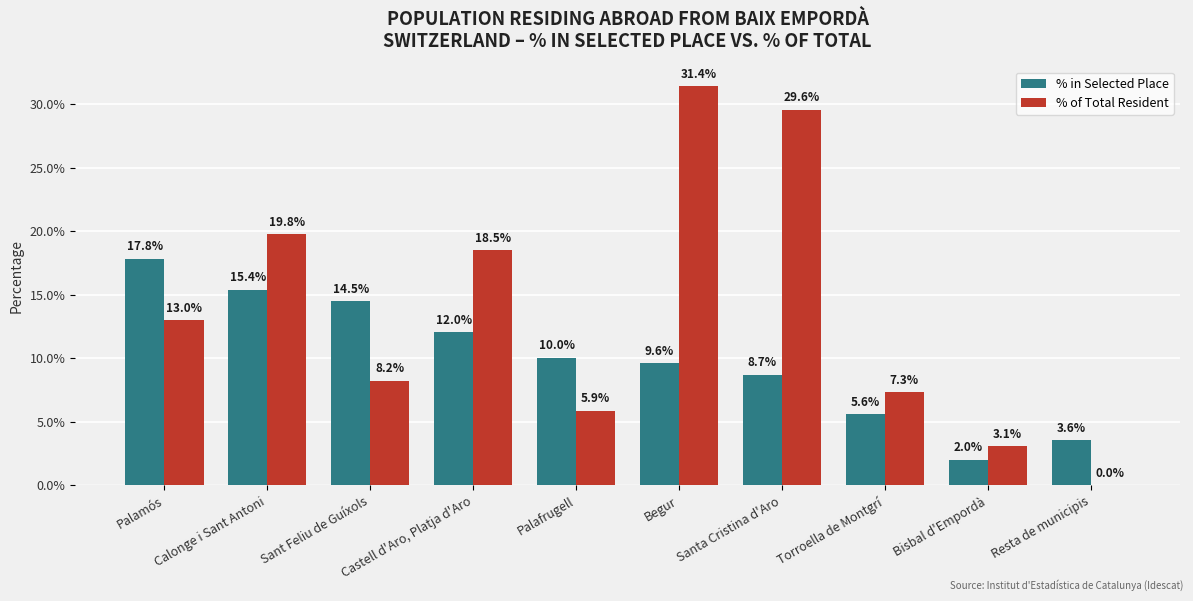

Is it true that % of Total Resident equals 8.2 at Sant Feliu de Guíxols?

True